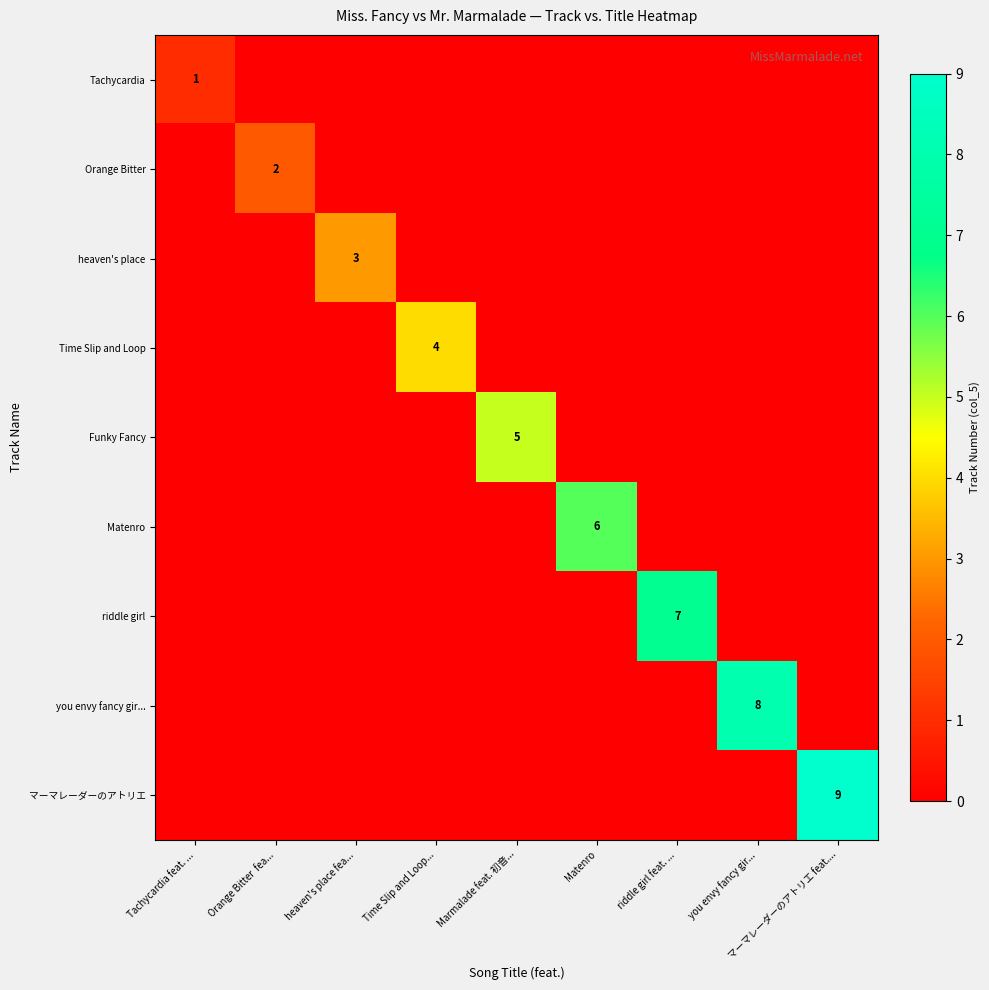

The Orange Bitter series shows 2 at Orange Bitter  fea.... True or false?

True